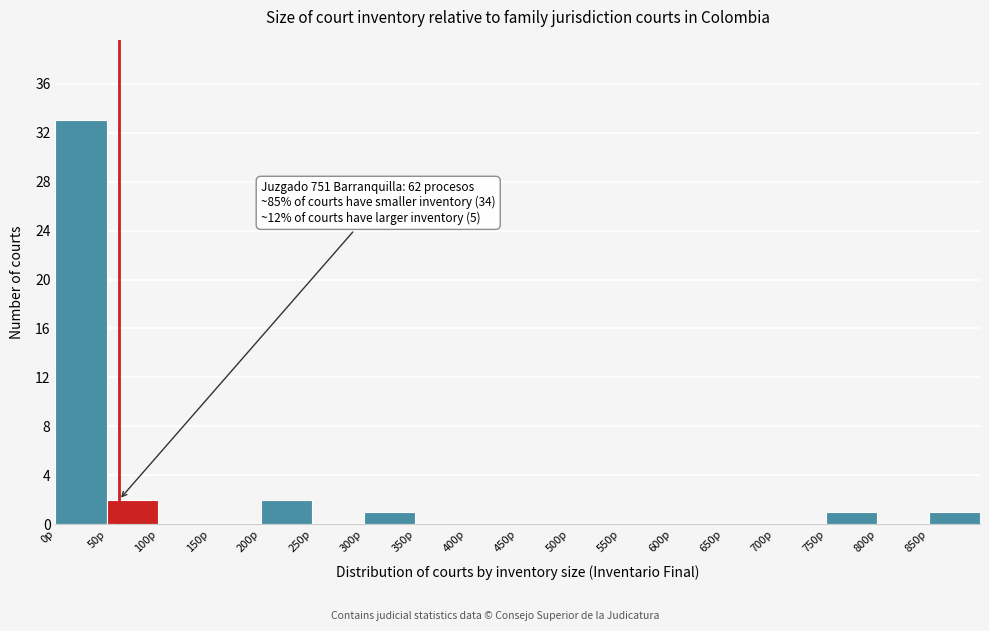

Which range on the x-axis has the tallest bar?

0 to 50